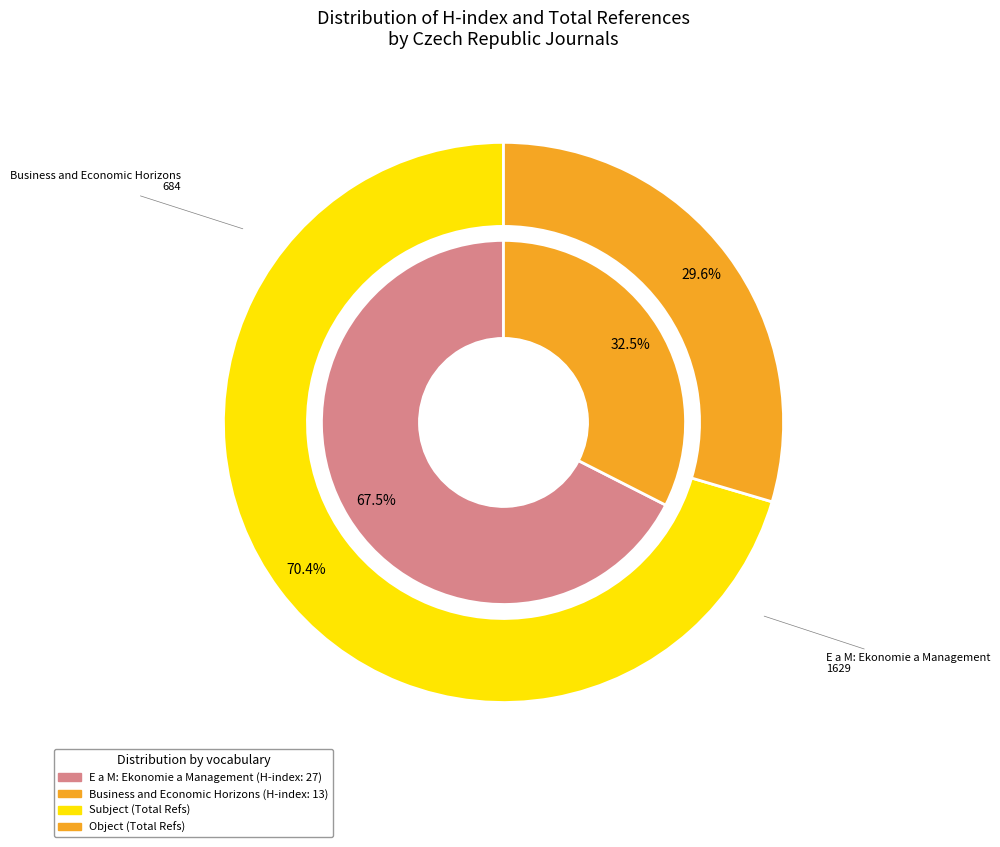

What is the largest slice in the pie chart?

E a M: Ekonomie a Management